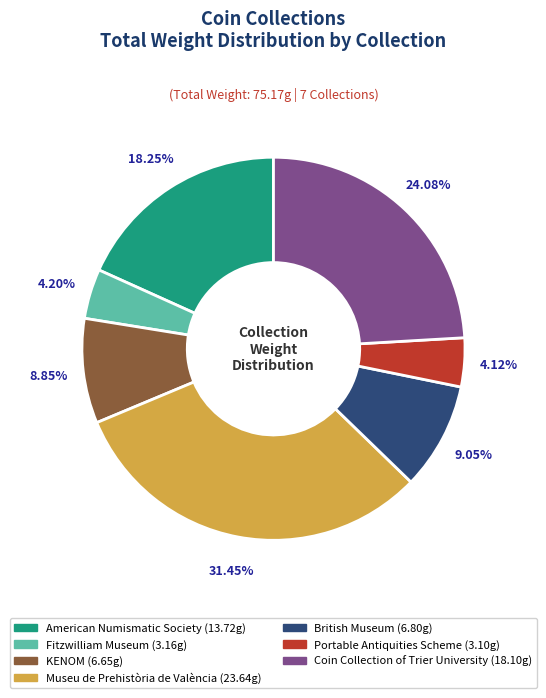

To the nearest percent, what is the combined percentage of British Museum and KENOM?

18%